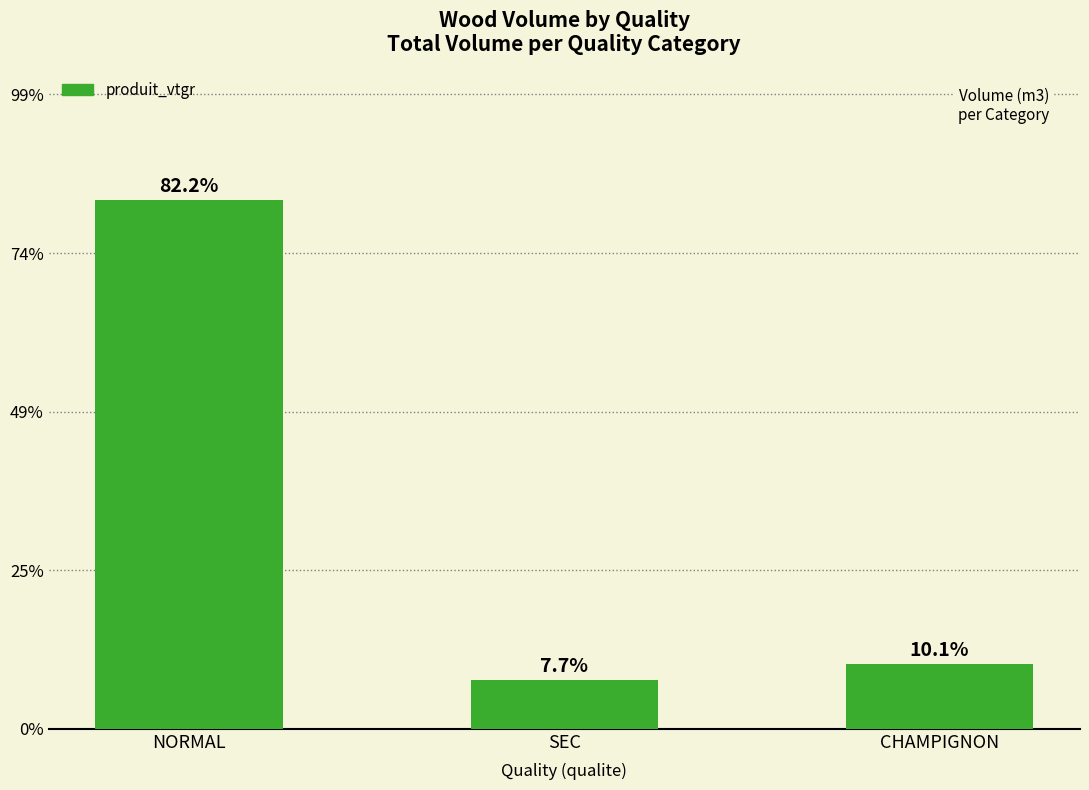

What position from the right is CHAMPIGNON?

1